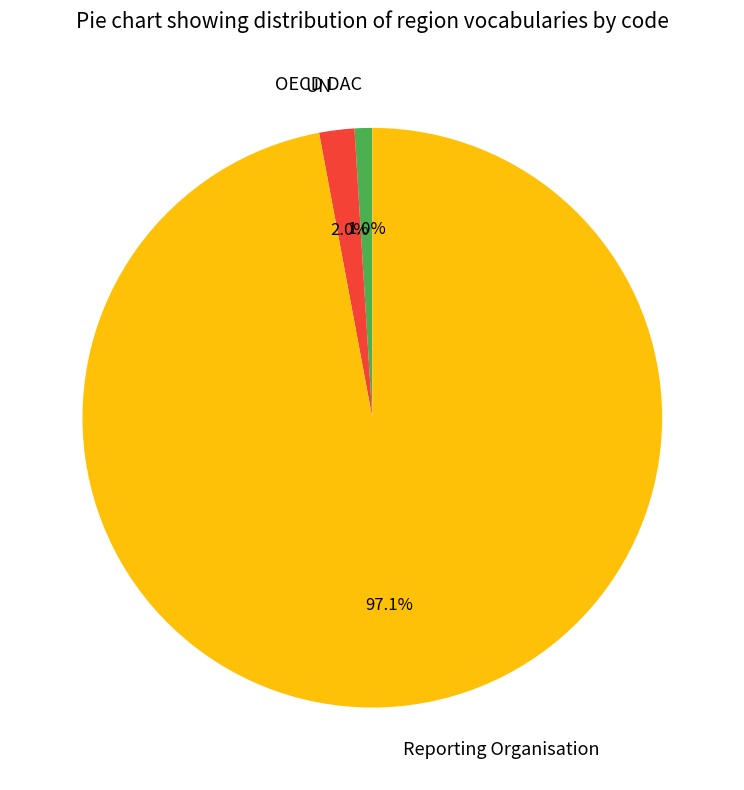

Approximately how many times larger is the value at OECD DAC compared to UN?

0.5